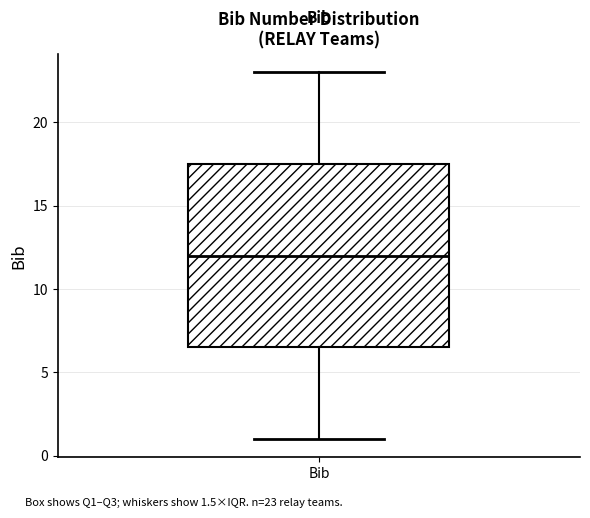

Where does the median line of the box for Bib sit on the y-axis? The values are not printed on the chart, so give them approximately, as read against the axis.

12.0